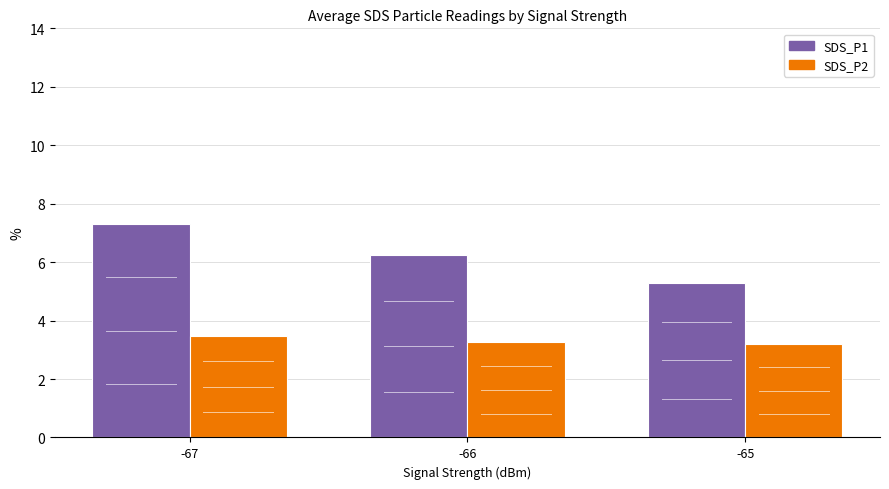

How many distinct data groups are displayed?

2